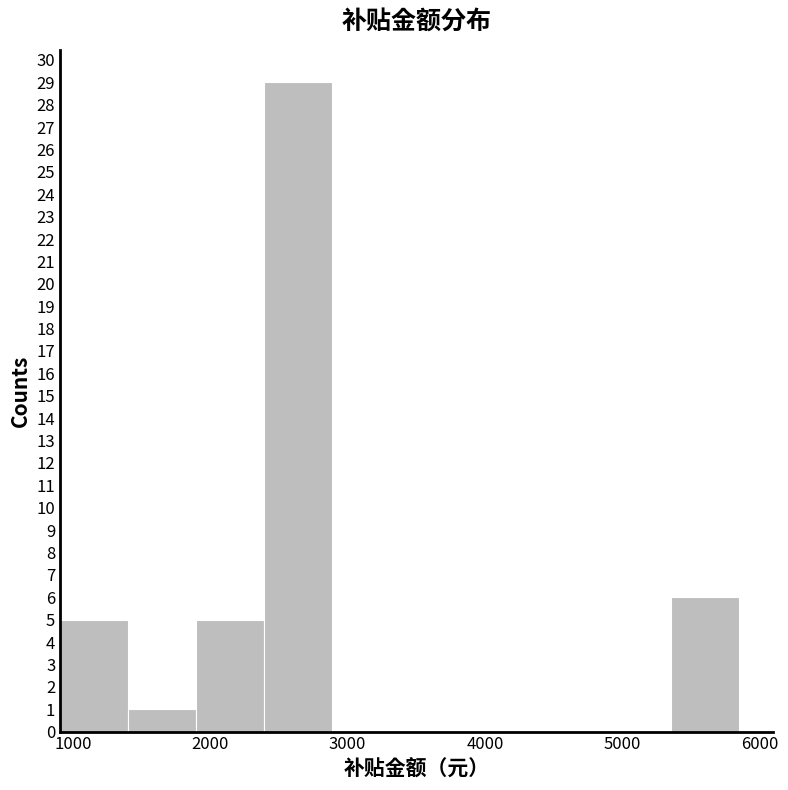

Reading left to right, transcribe this chart: for each bar, give the range it covers on the x-axis and its height. Neither the bar edges nor the heights are printed on the chart, so give them approximately, as read against the axes.

900 to 1400: 5
1400 to 1900: 1
1900 to 2400: 5
2400 to 2900: 29
2900 to 3400: 0
3400 to 3900: 0
3900 to 4400: 0
4400 to 4900: 0
4900 to 5400: 0
5400 to 5900: 6